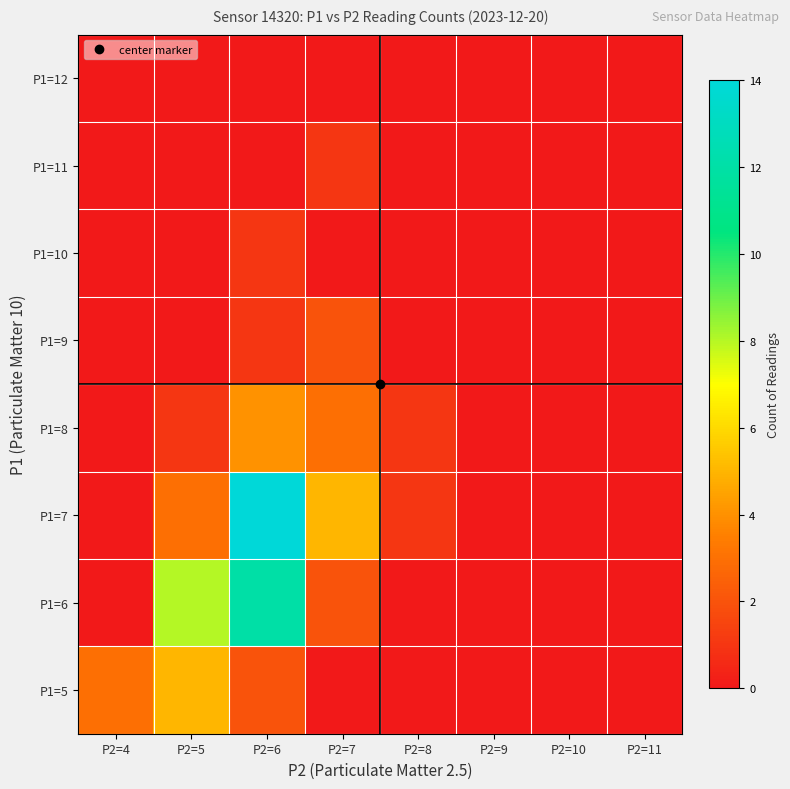

Which label corresponds to the smallest value in the chart?

P2=7